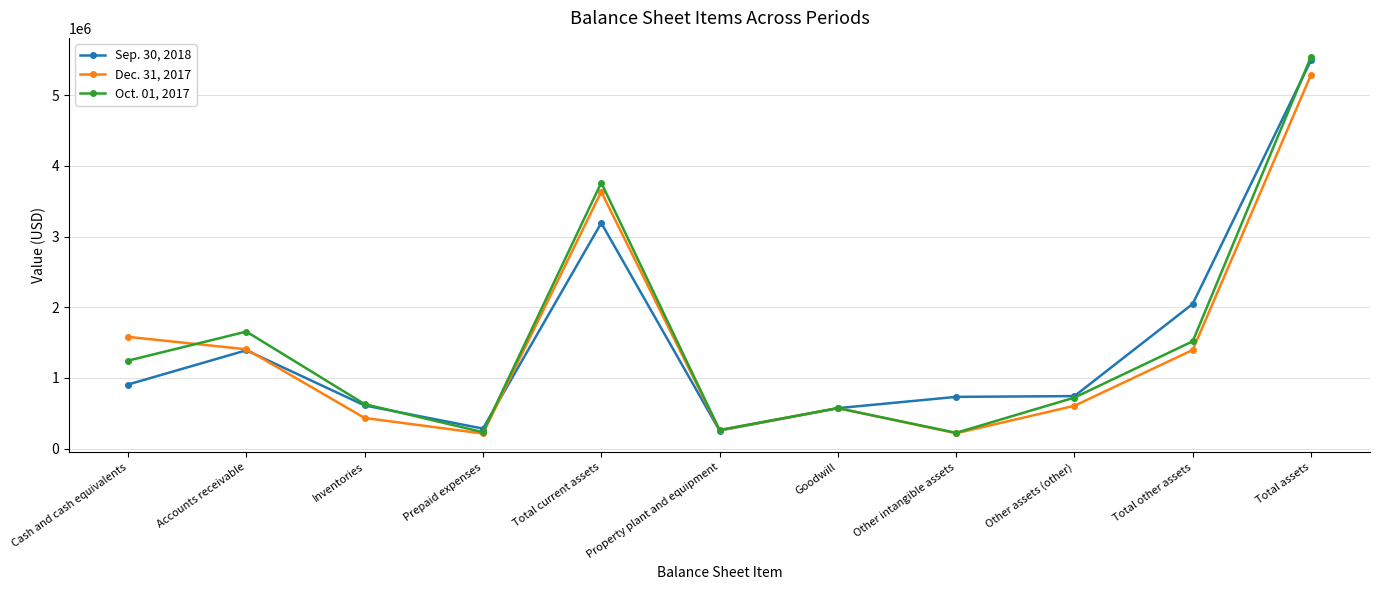

How many lines are shown in the chart?

3